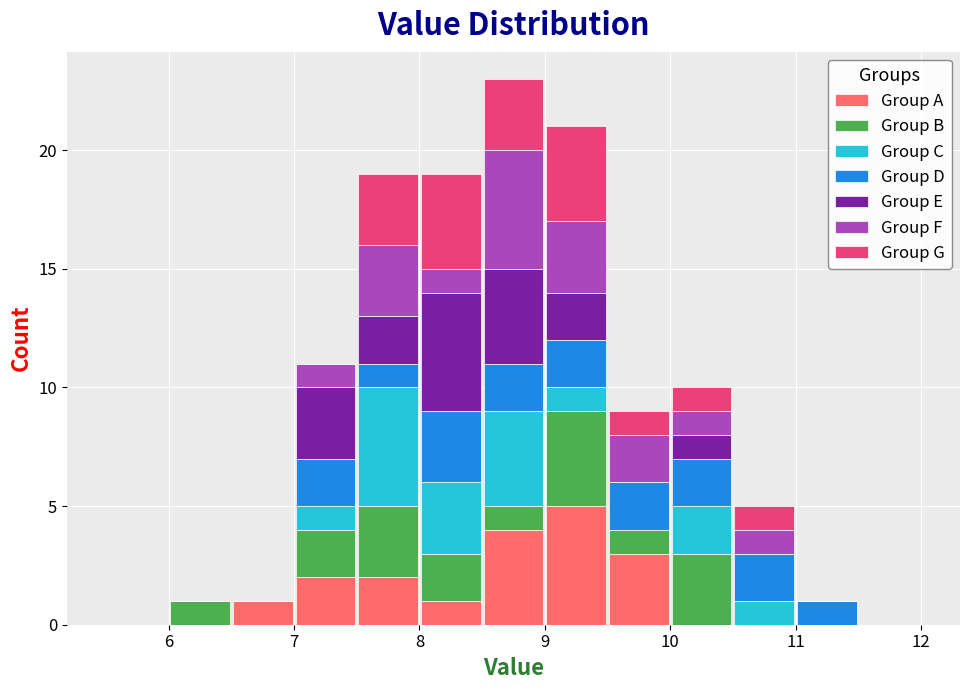

What is the total height of the stacked bar covering 10.0 to 10.5 on the x-axis? The values are not printed on the chart, so give them approximately, as read against the axis.

10